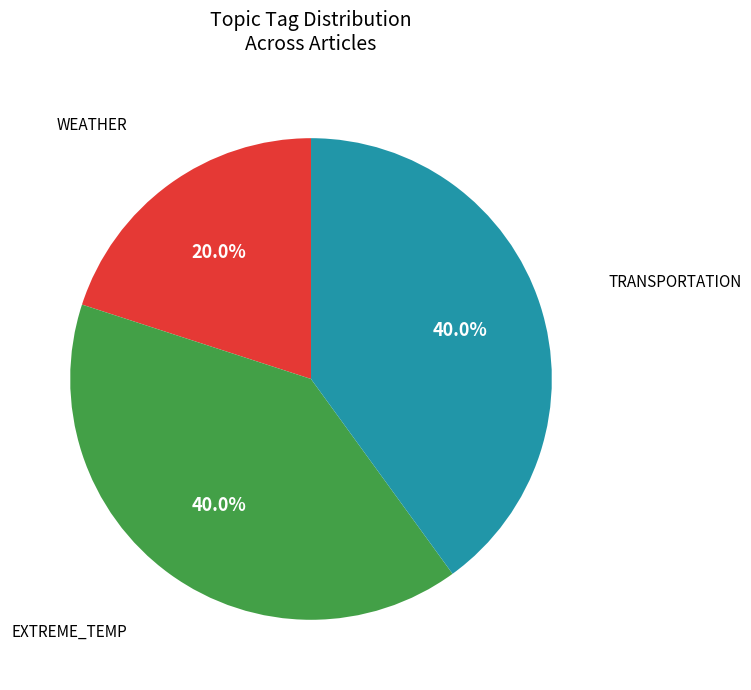

Does any single category account for the majority?

No